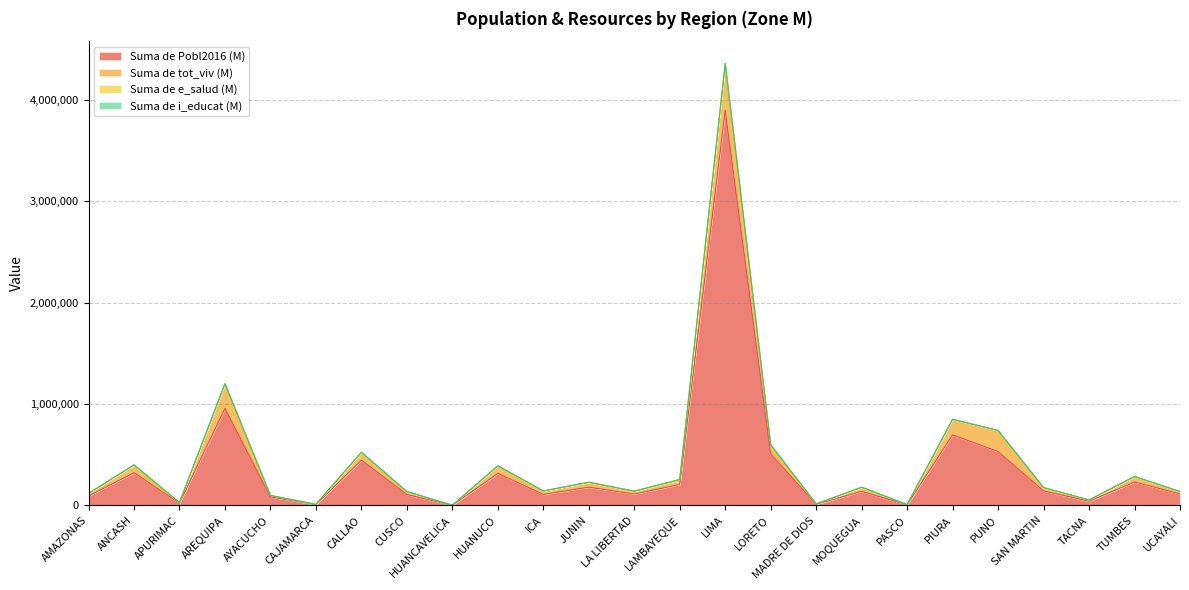

At which category is the sum across all series the highest?

LIMA